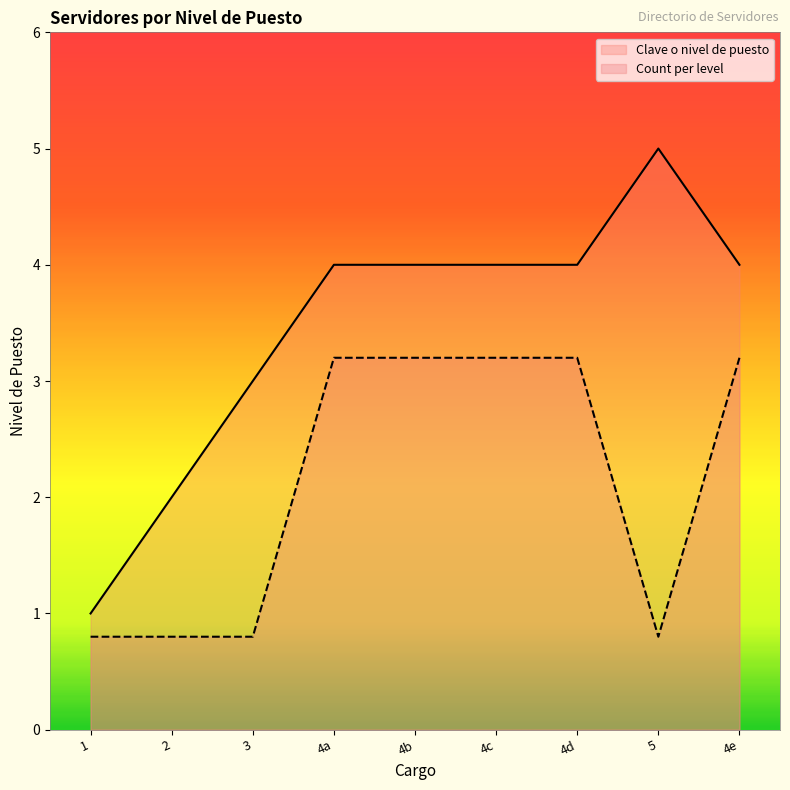

Which series has the widest spread of values?

Clave o nivel de puesto